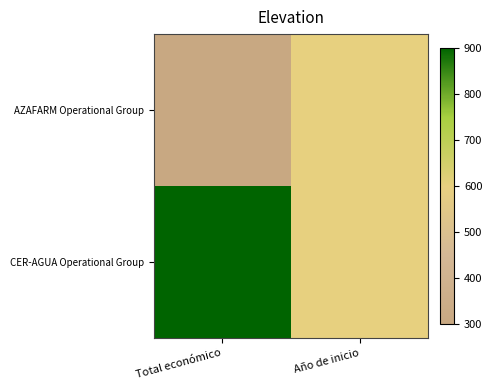

Rank the series at Año de inicio from highest to lowest value.

AZAFARM Operational Group, CER-AGUA Operational Group